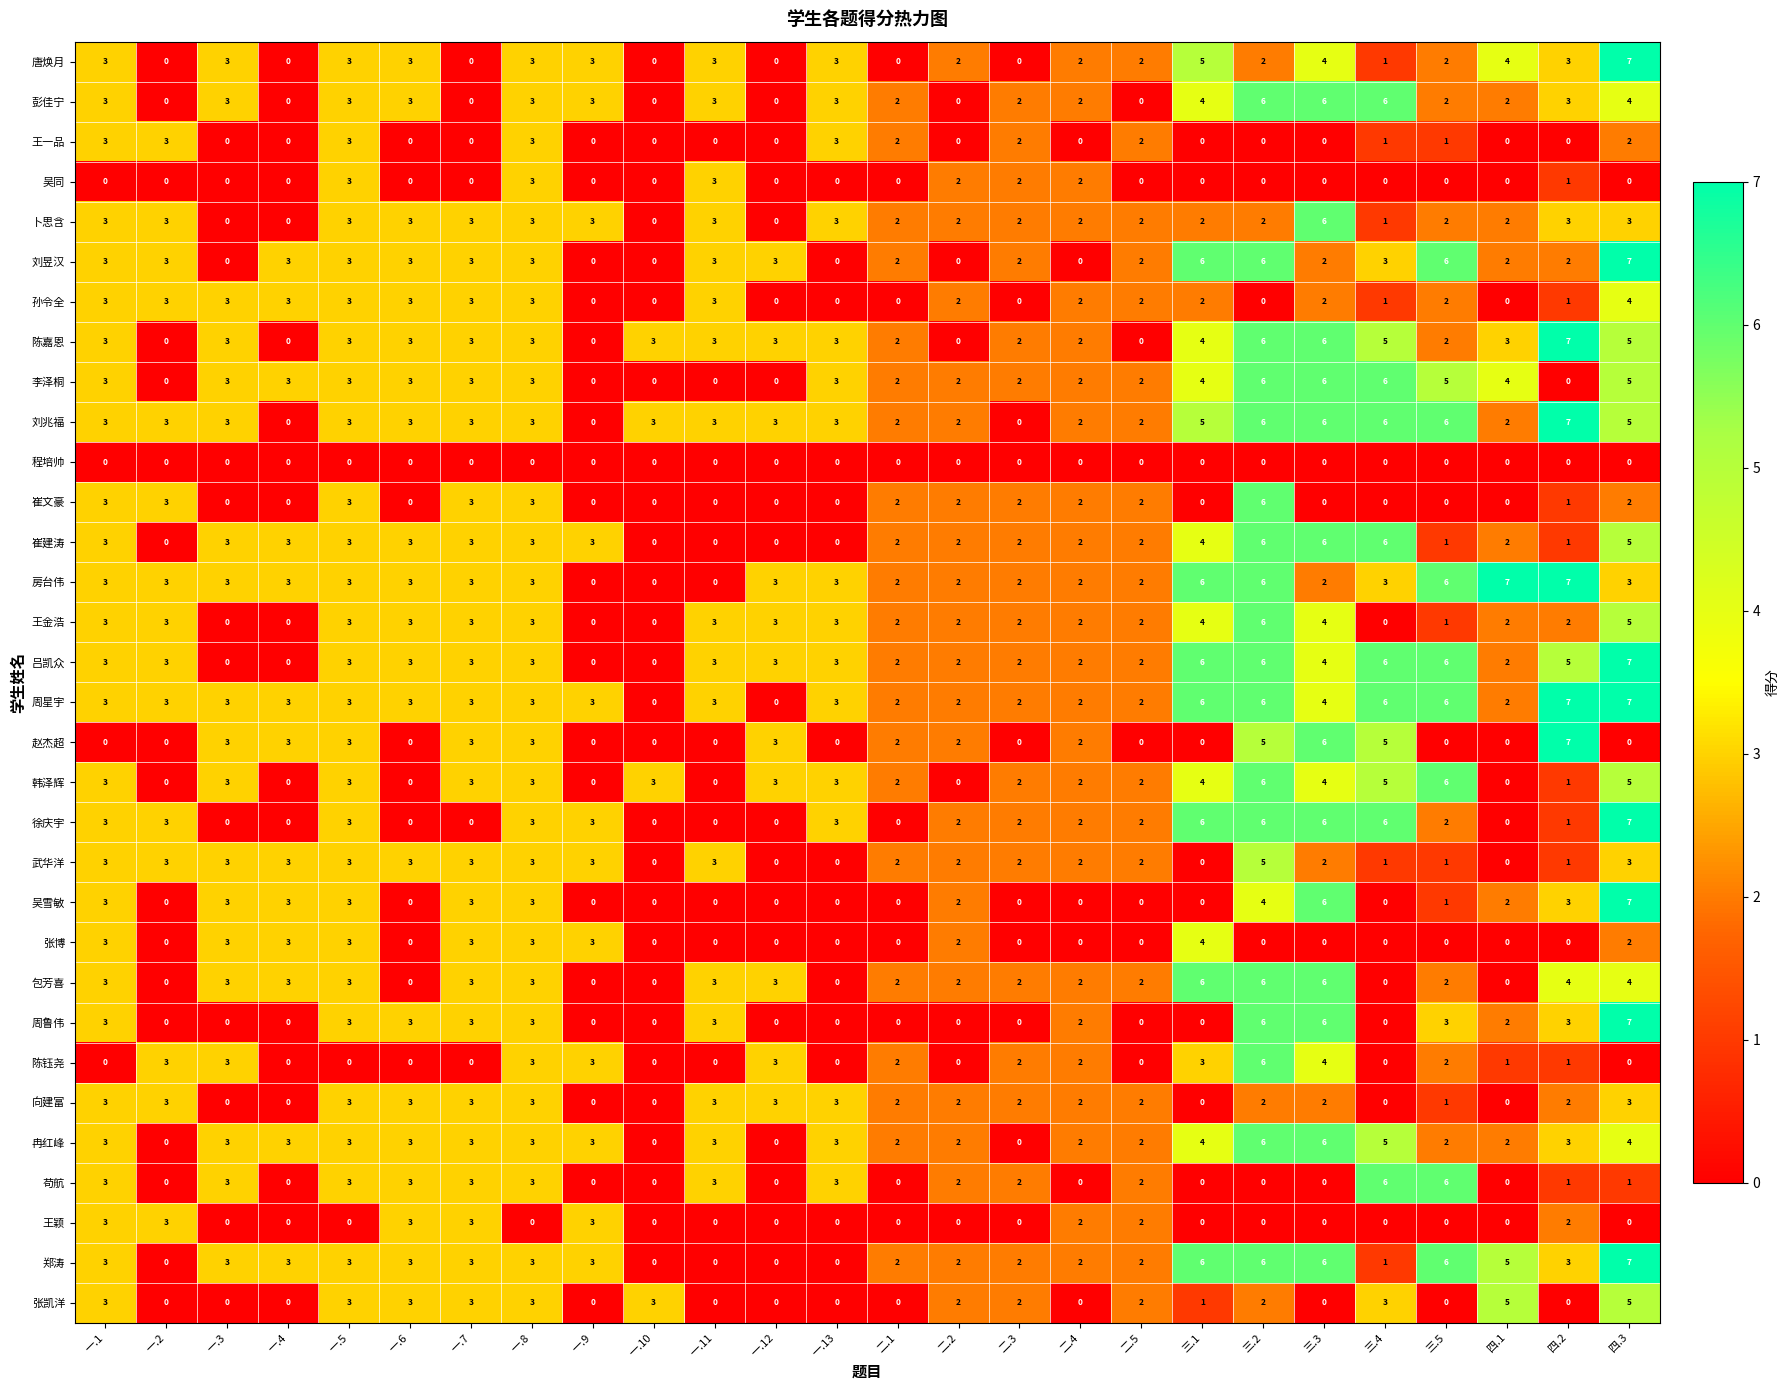

How many positive values does the 周星宇 series have?

24